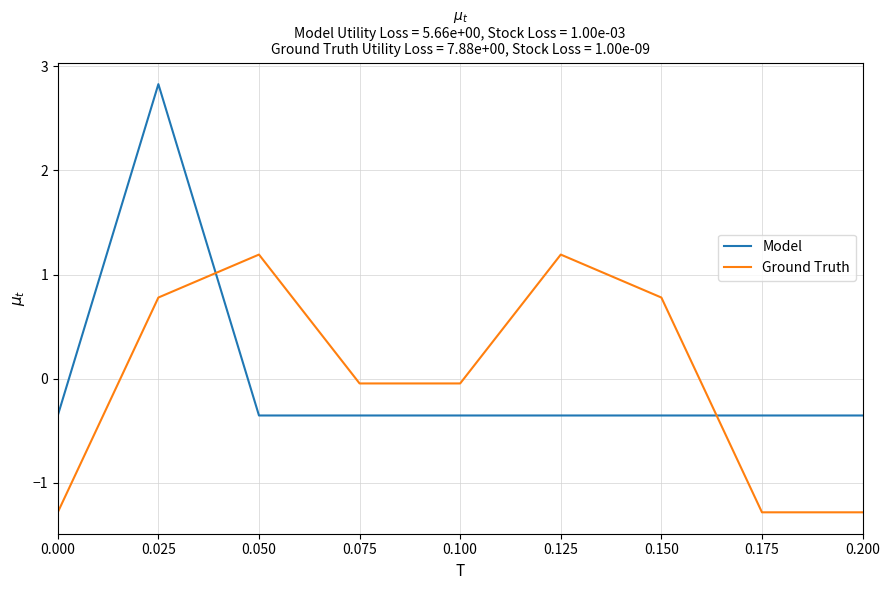

At which category does Ground Truth reach its first local peak?

0.050